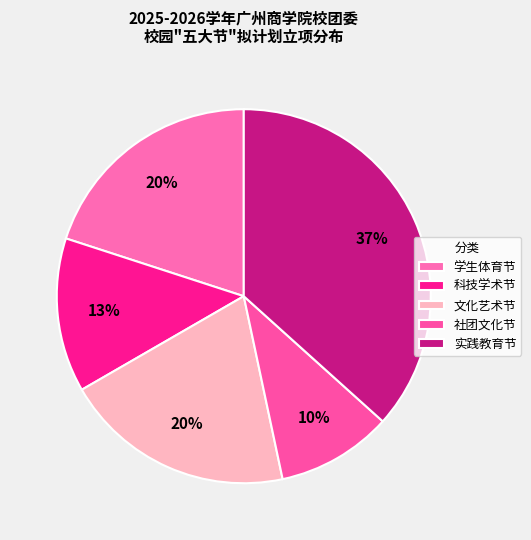

Is there a majority slice in this chart?

No